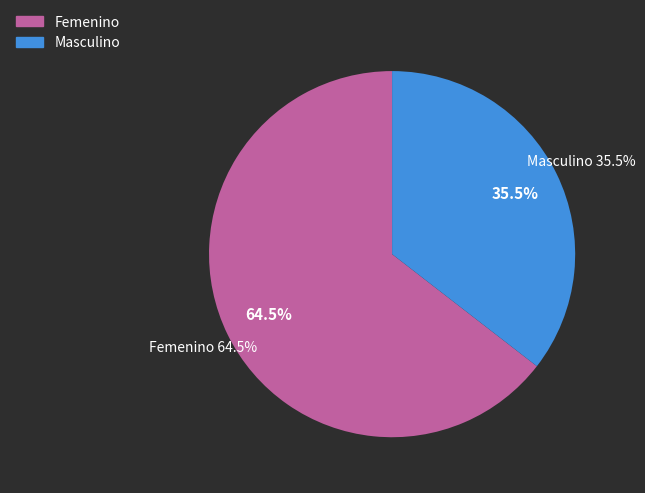

Is there a majority slice in this chart?

Yes